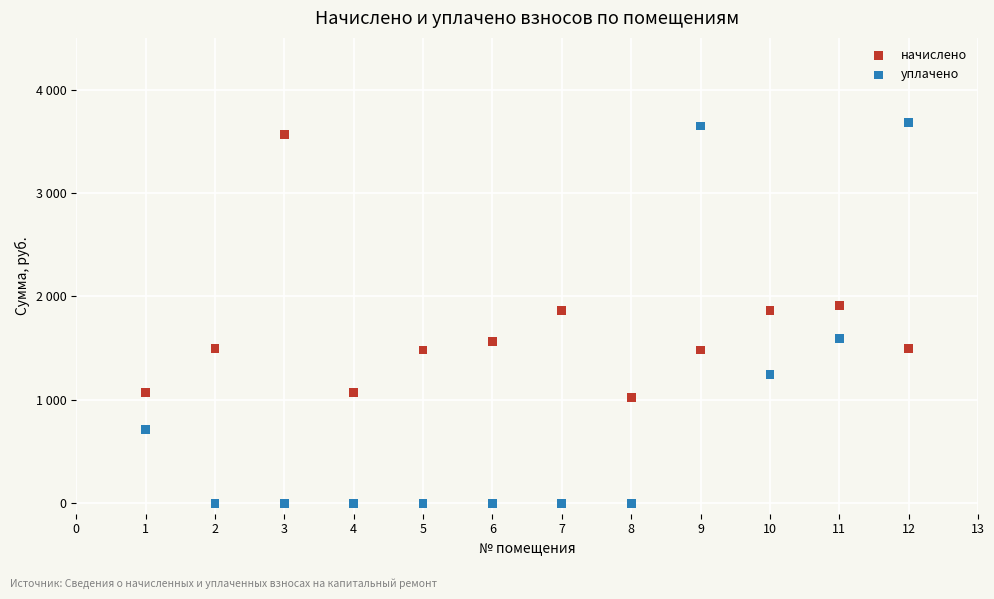

Which series has the largest Y range (max minus min)?

уплачено